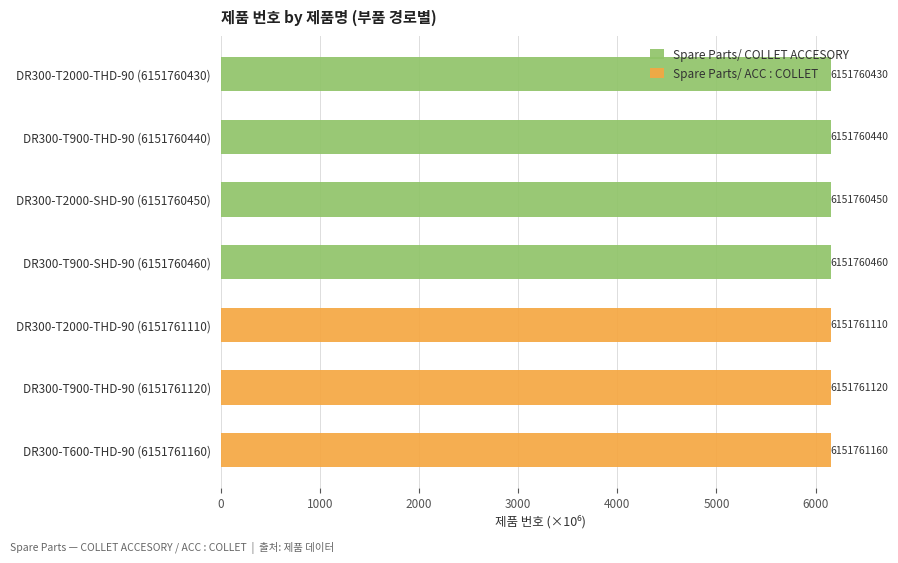

Which series has the widest spread of values?

Spare Parts/ ACC : COLLET